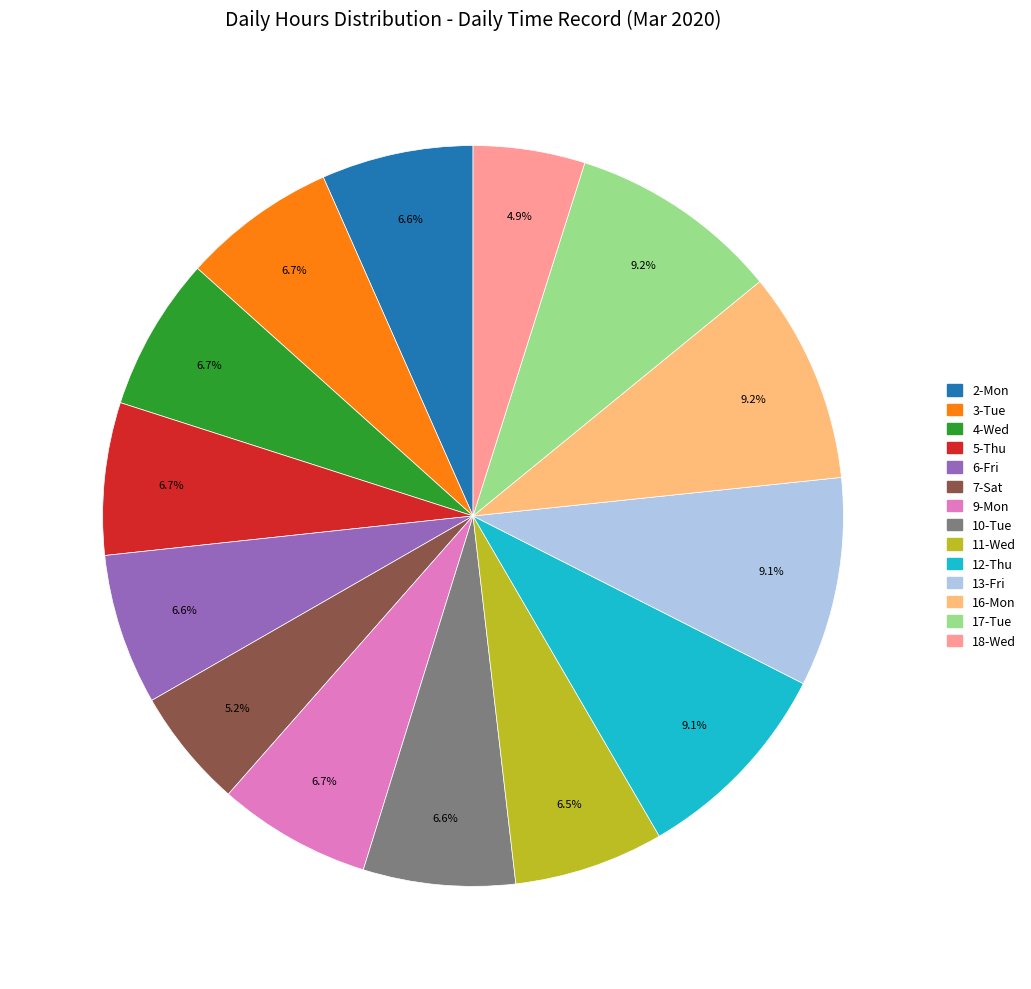

Approximately how many times larger is the value at 13-Fri compared to 7-Sat?

1.7